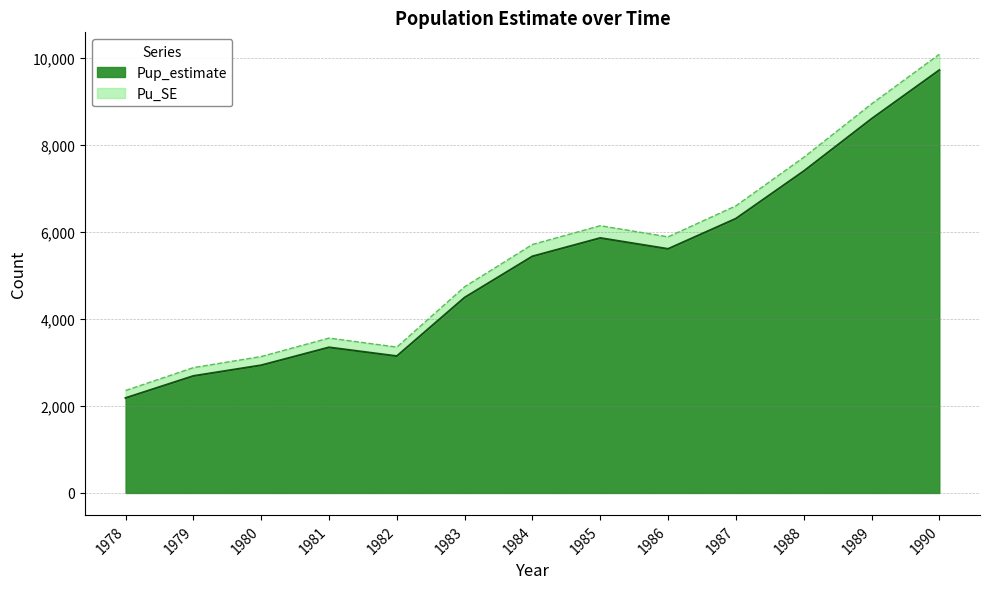

Rank the series by their maximum value, from lowest to highest.

Pup_estimate, Pu_SE